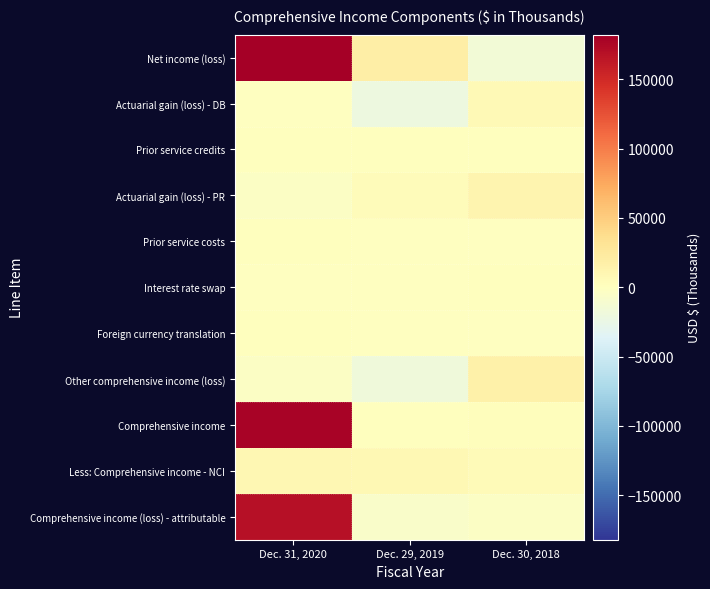

Which series has the largest total across all categories?

Net income (loss)